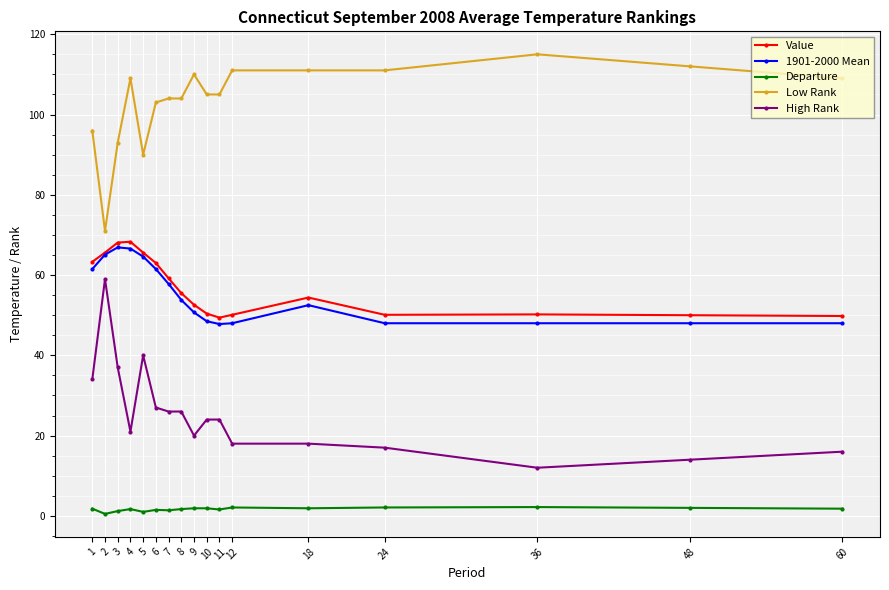

Is the value of Departure at 48 greater than the value of Low Rank at 36?

No